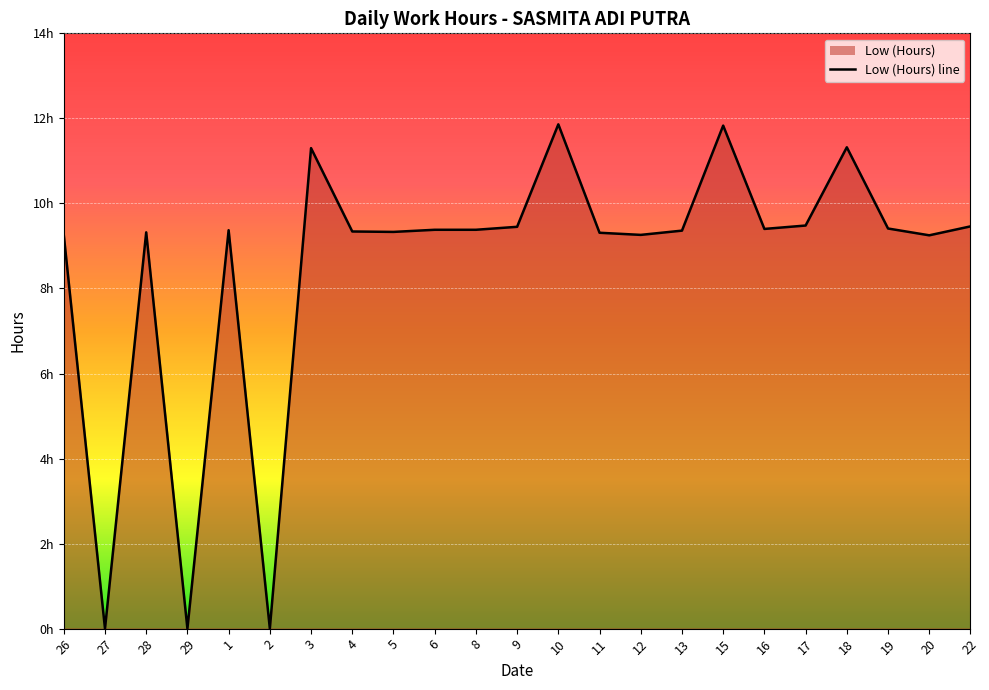

Reading left to right, extract all data points from this chart.

26=9.3	27=0.0	28=9.3	29=0.0	1=9.4	2=0.0	3=11.3	4=9.3	5=9.3	6=9.4	8=9.4	9=9.4	10=11.9	11=9.3	12=9.3	13=9.4	15=11.8	16=9.4	17=9.5	18=11.3	19=9.4	20=9.2	22=9.5